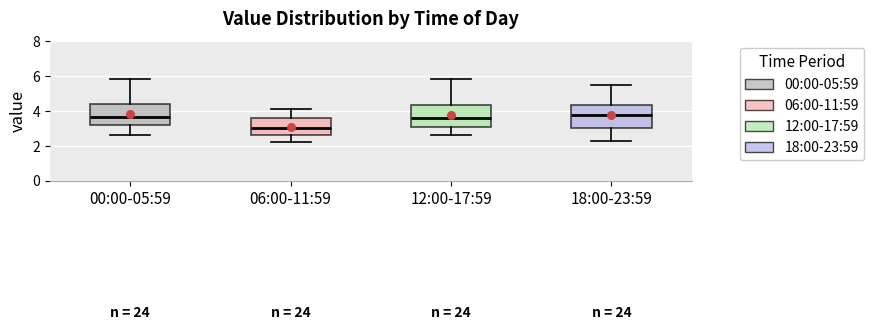

Where is the lower edge of the box for 00:00-05:59 on the y-axis? The values are not printed on the chart, so give them approximately, as read against the axis.

3.2